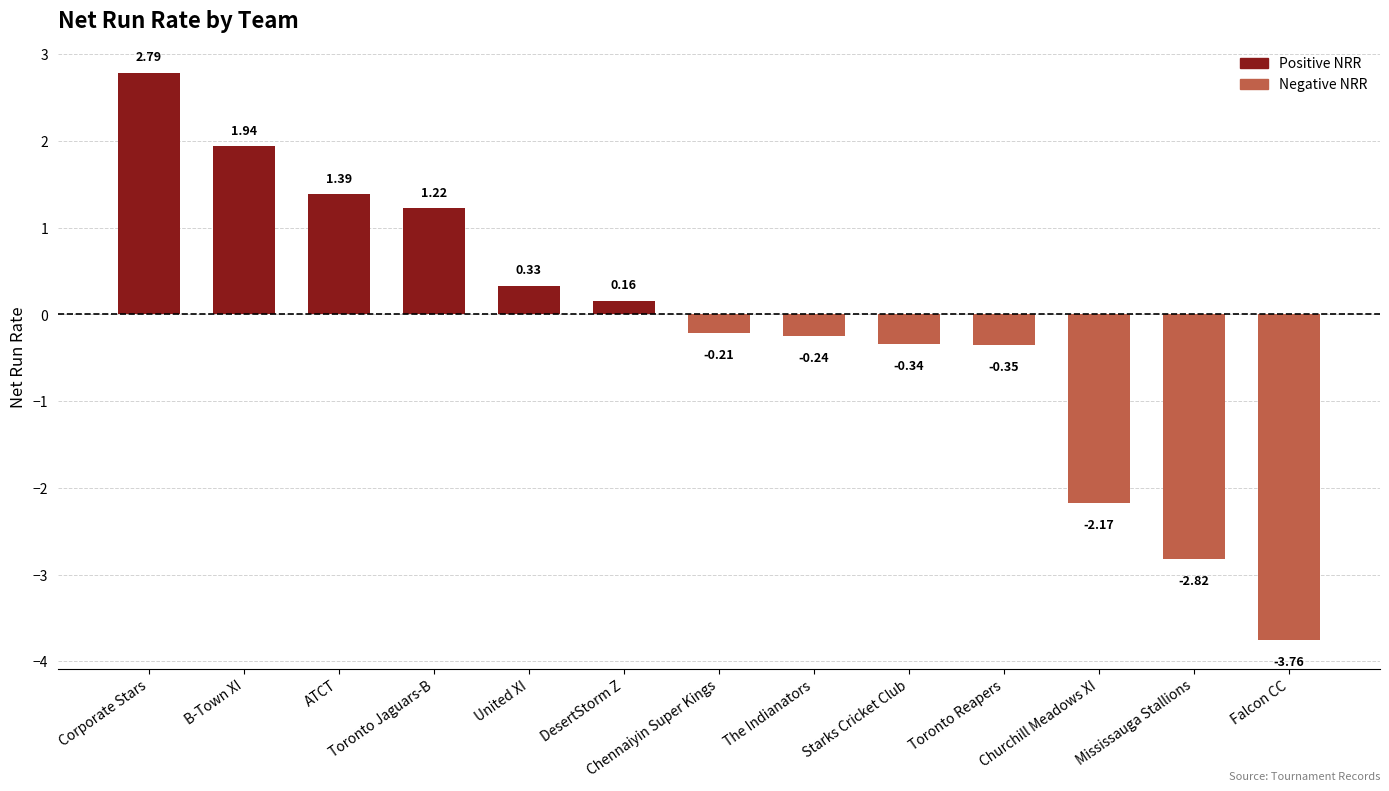

What is the difference between the maximum and minimum values?

6.5